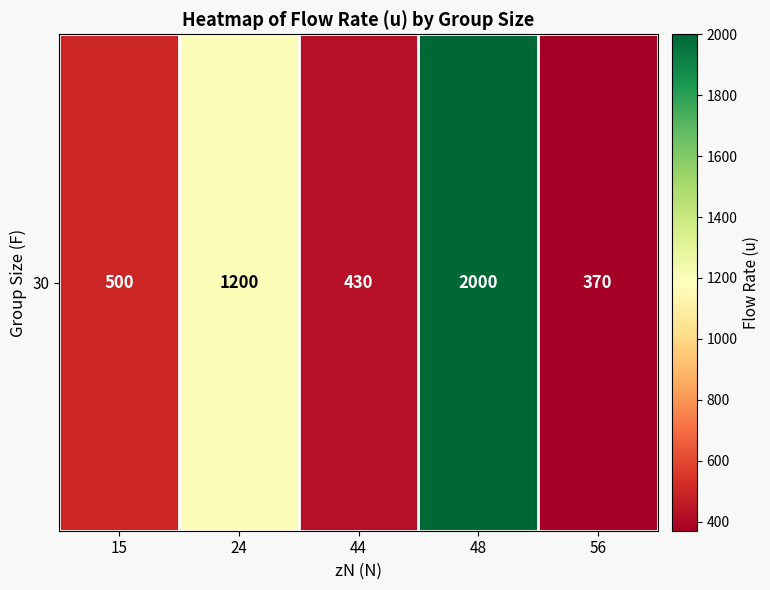

Reading right to left, transcribe all the data shown in this chart.

370	2000	430	1200	500